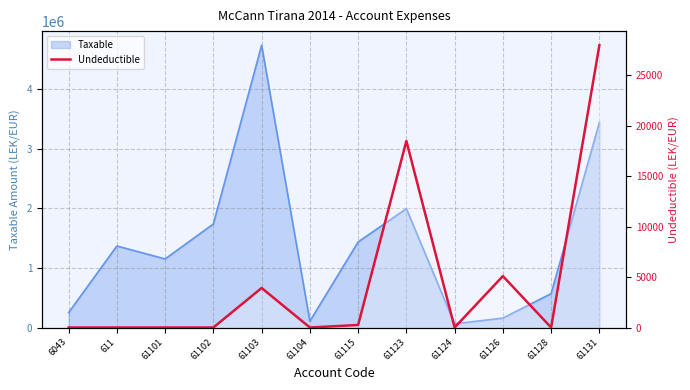

True or false: there are more than 0 points higher than both neighbors.

True